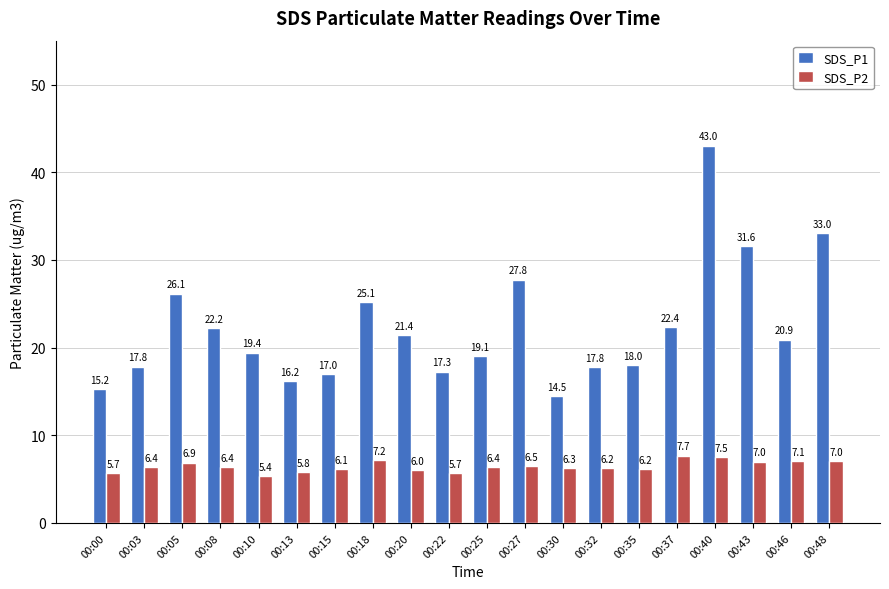

What is the difference between the SDS_P2 values at 00:05 and 00:40?

0.7